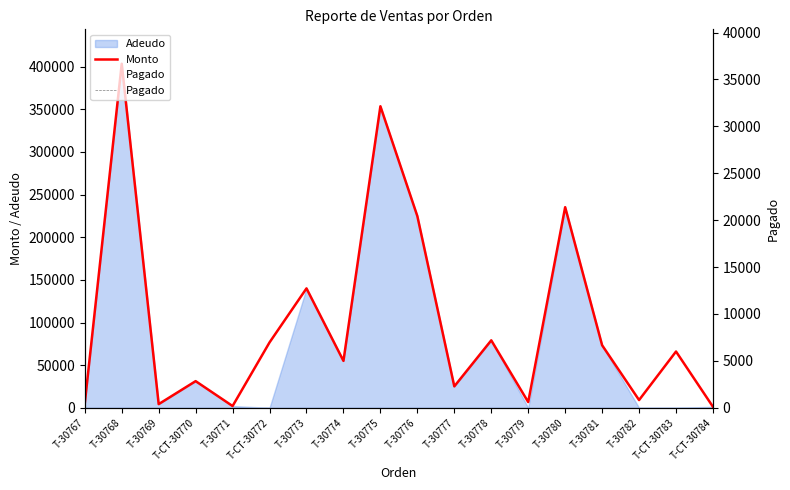

How many data points in Monto are above 65986?

8